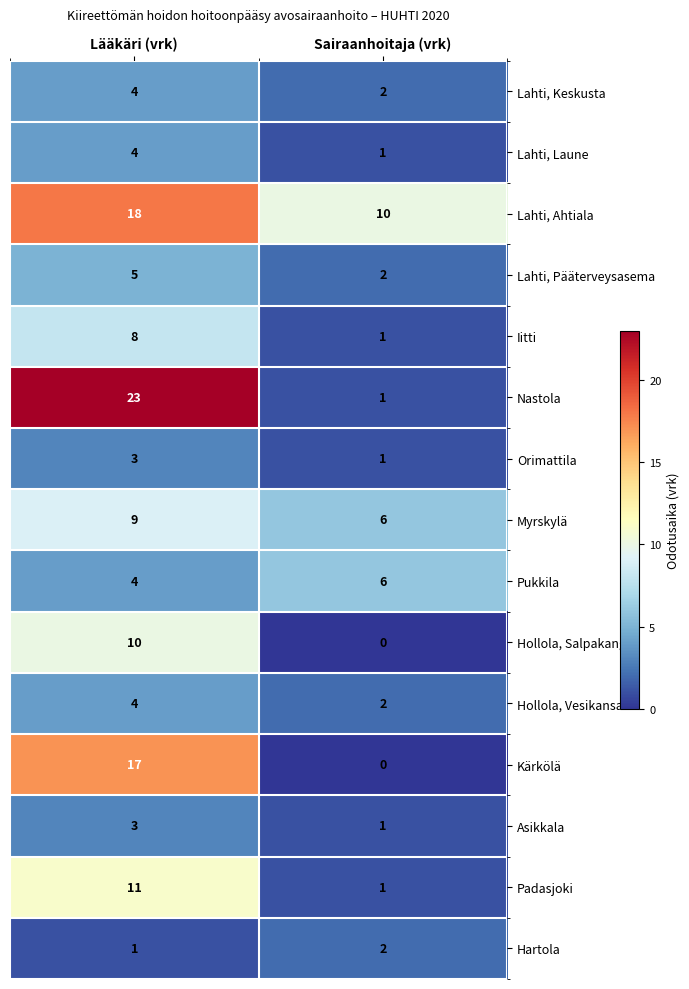

How many series are shown in this chart?

15